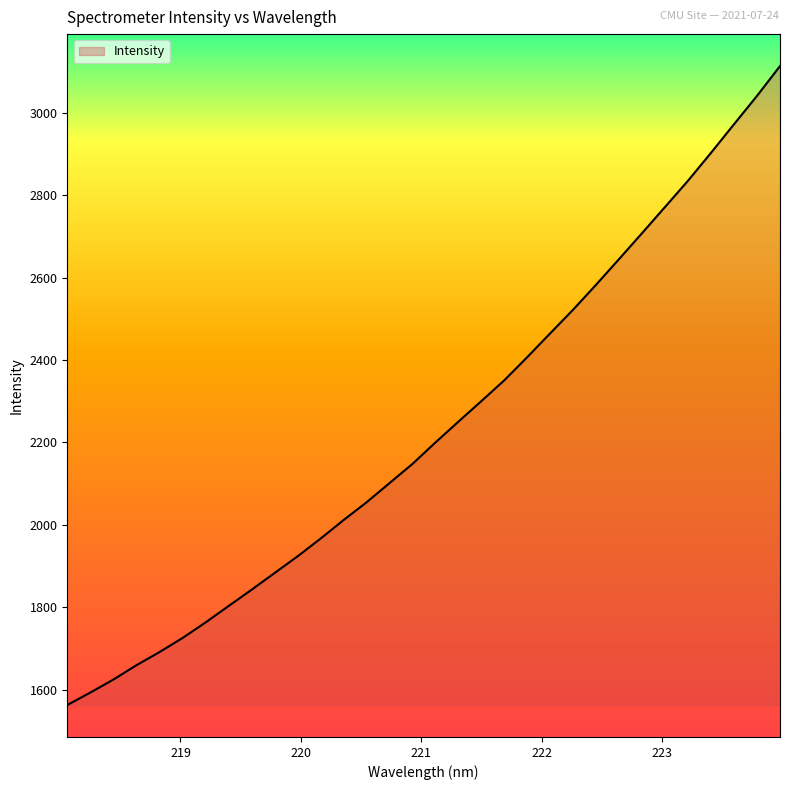

What is the maximum value shown in the chart?

3114.0